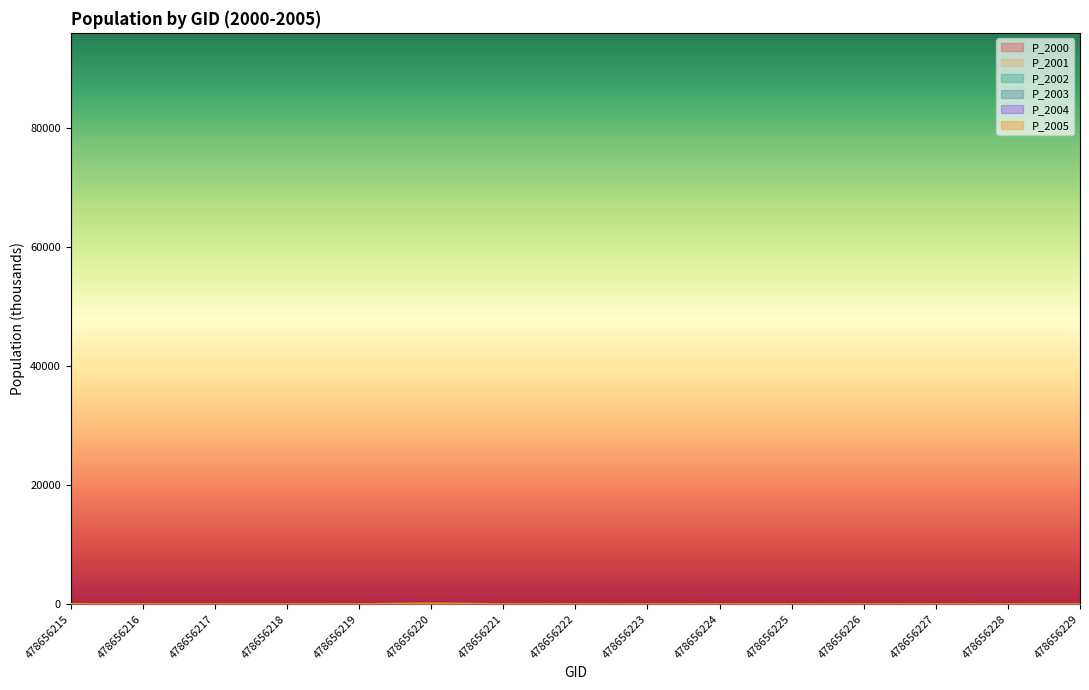

How many data points in P_2000 are above 9?

8